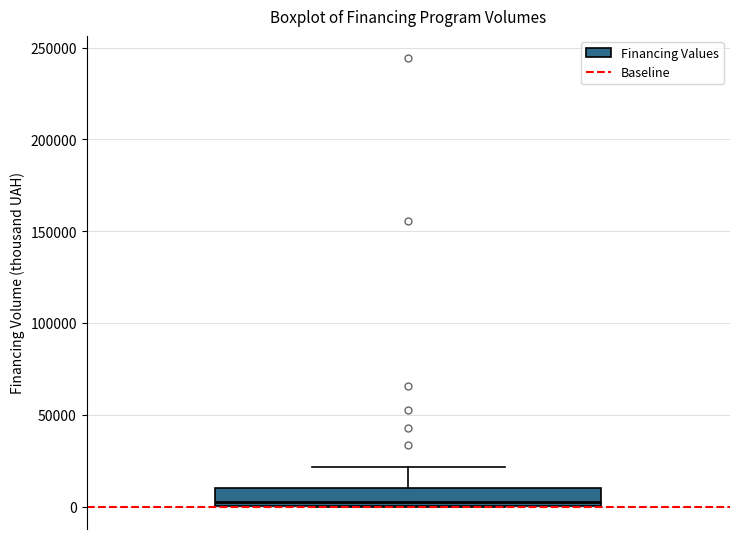

Read this box plot against the y-axis: the position of the median line, the range covered by the box, and the ends of both whiskers. The values are not printed on the chart, so give them approximately, as read against the axis.

median 0 (just above the box's lower edge), box 0 to 10000, whiskers 0 to 20000